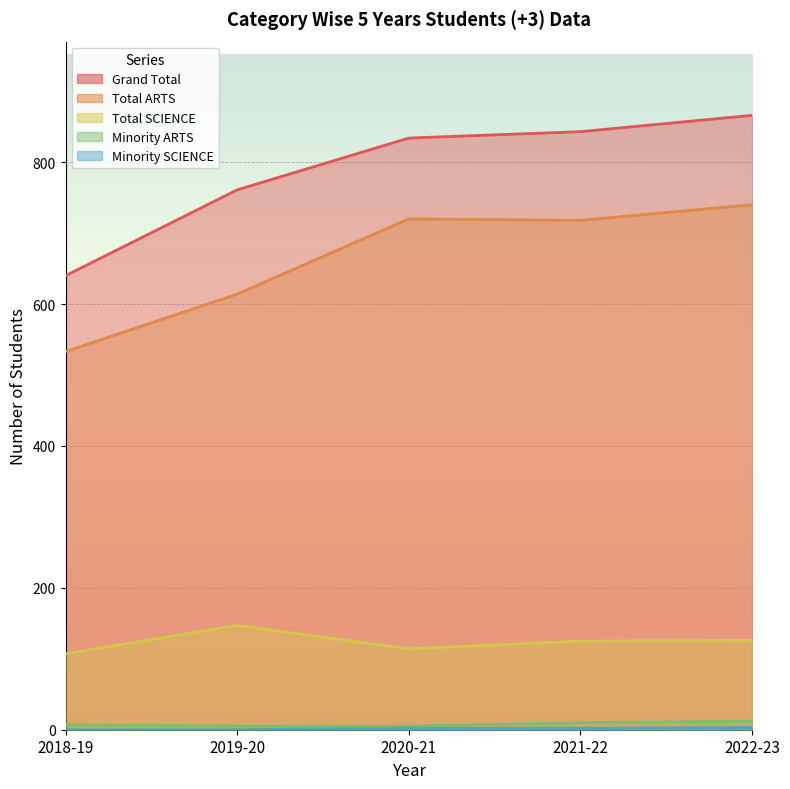

True or false: Total ARTS and Grand Total intersect in this chart.

False